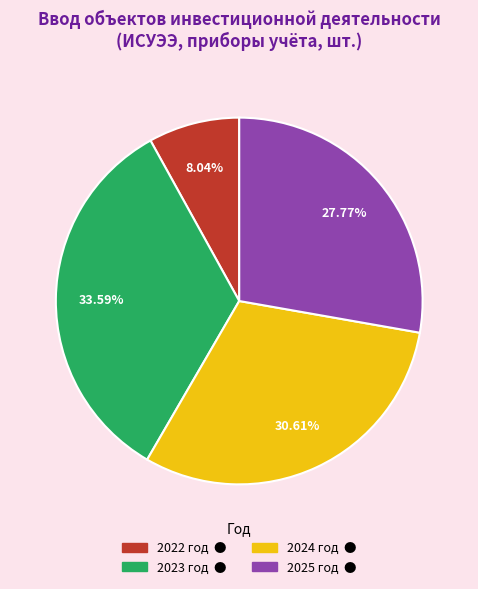

To the nearest percent, what portion does 2024 год represent?

31%